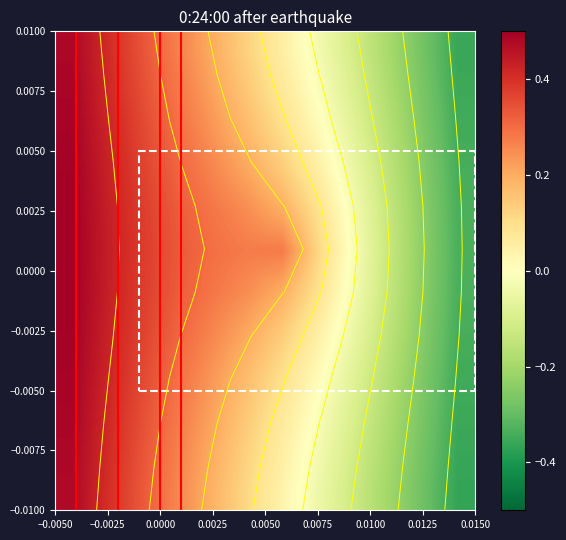

What is the greatest value displayed?

0.5